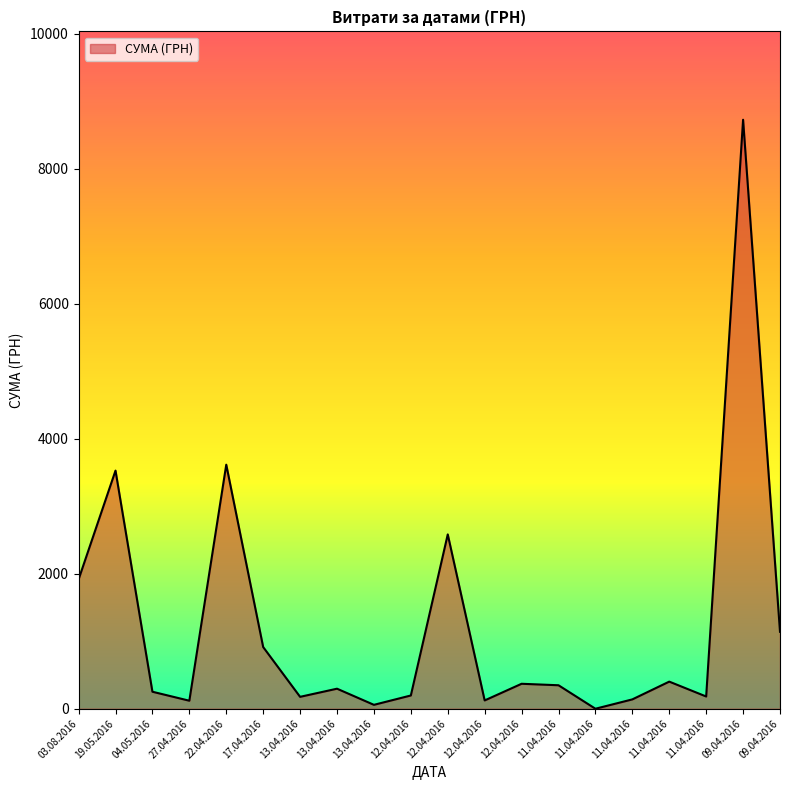

Does the chart display data point markers on the line(s)?

No